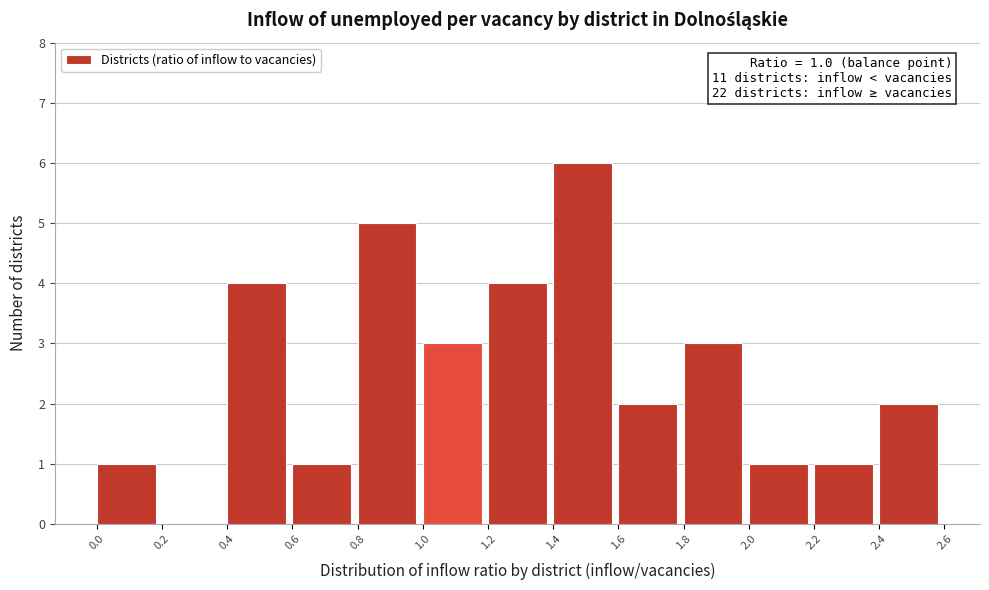

Which range on the x-axis has the tallest bar?

1.4 to 1.6